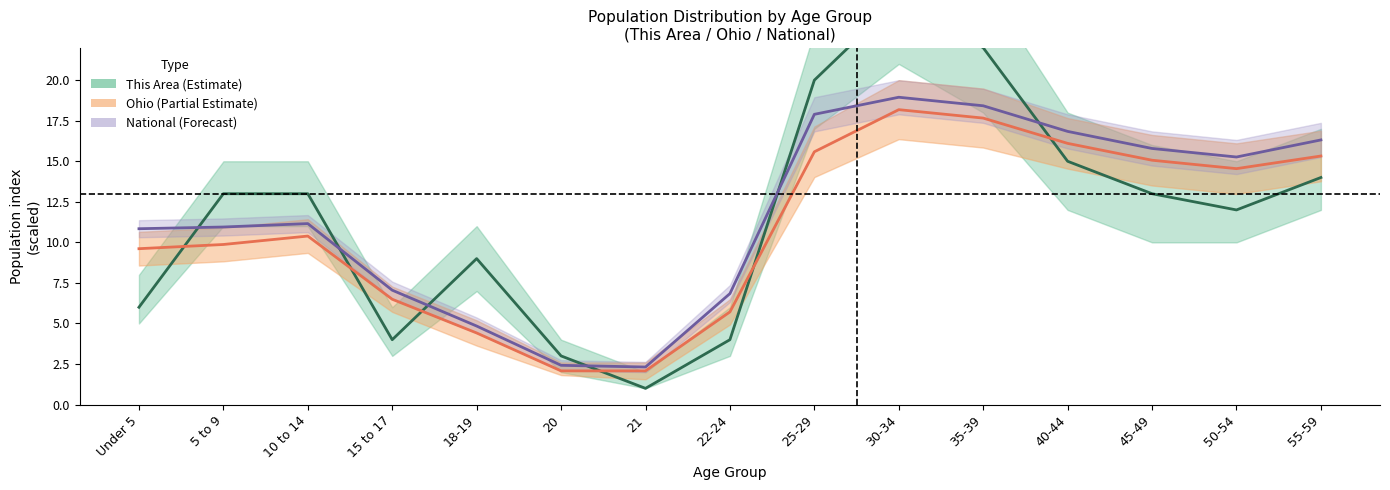

What is the sum of the Ohio values at 22-24 and 5 to 9?

15.6